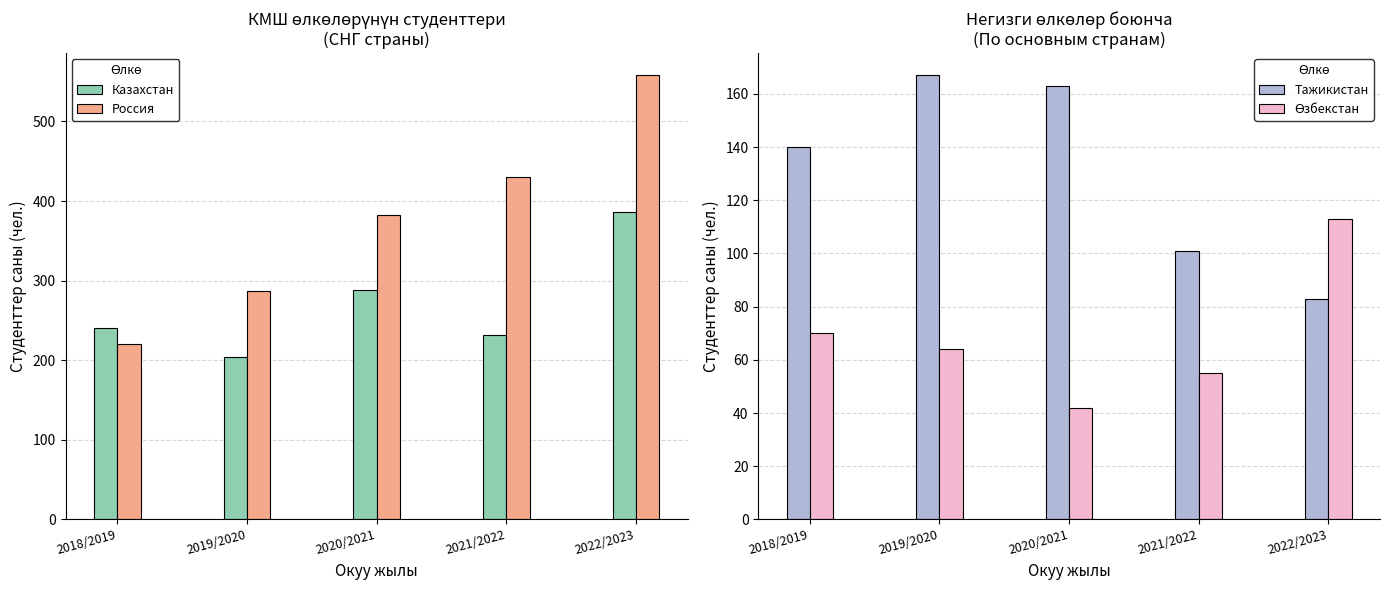

True or false: Тажикистан has a value of 140 at 2018/2019.

True